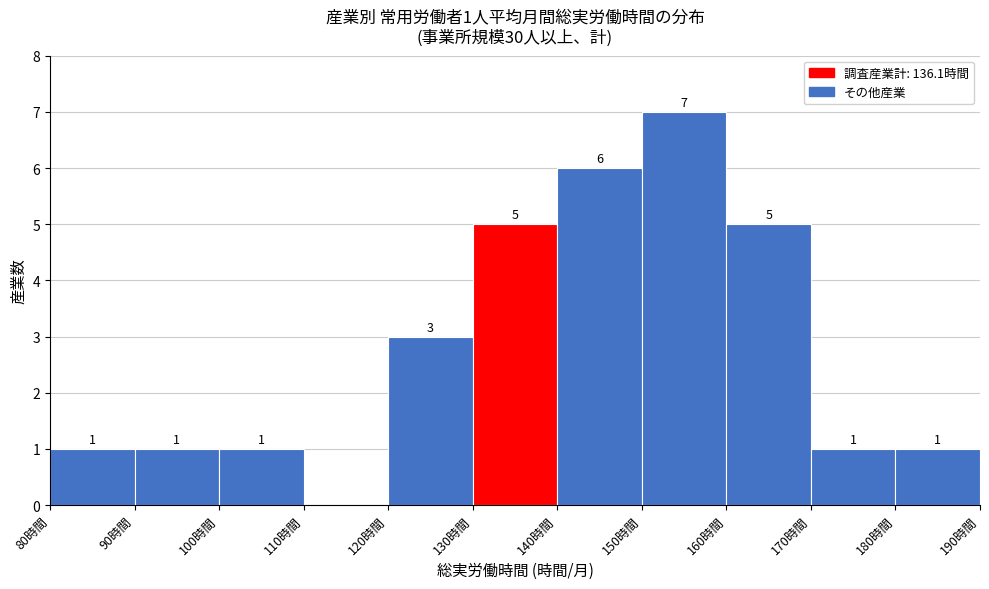

Which range on the x-axis has the tallest bar?

150 to 160